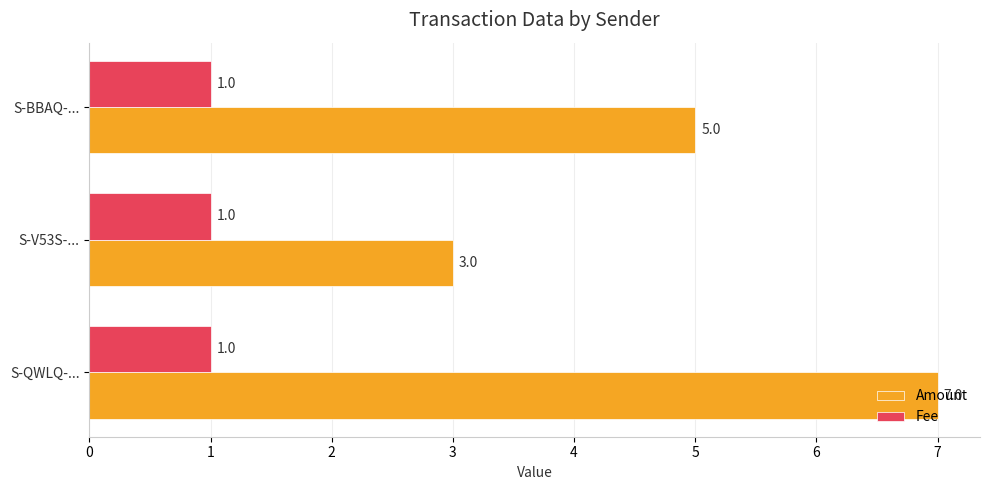

What is the sum of all Amount values?

15